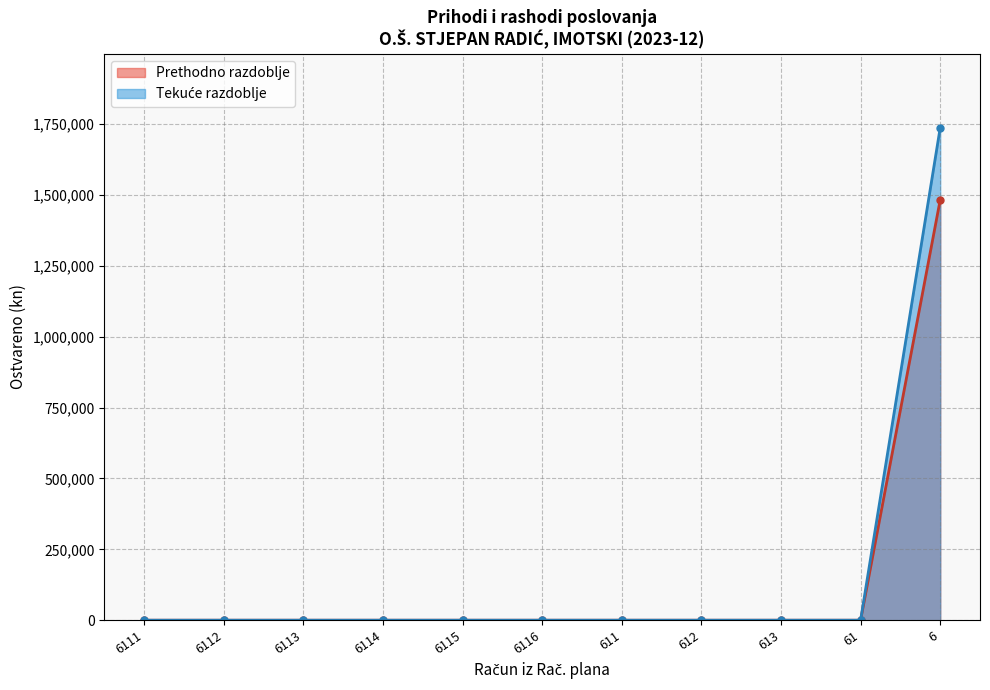

What is the value of the Prethodno razdoblje point at the 11th from the left?

1482206.9